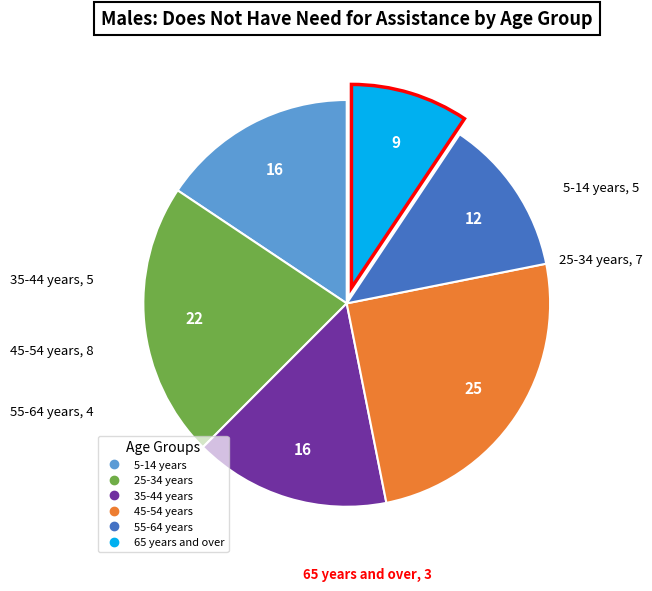

What is the largest slice in the pie chart?

45-54 years